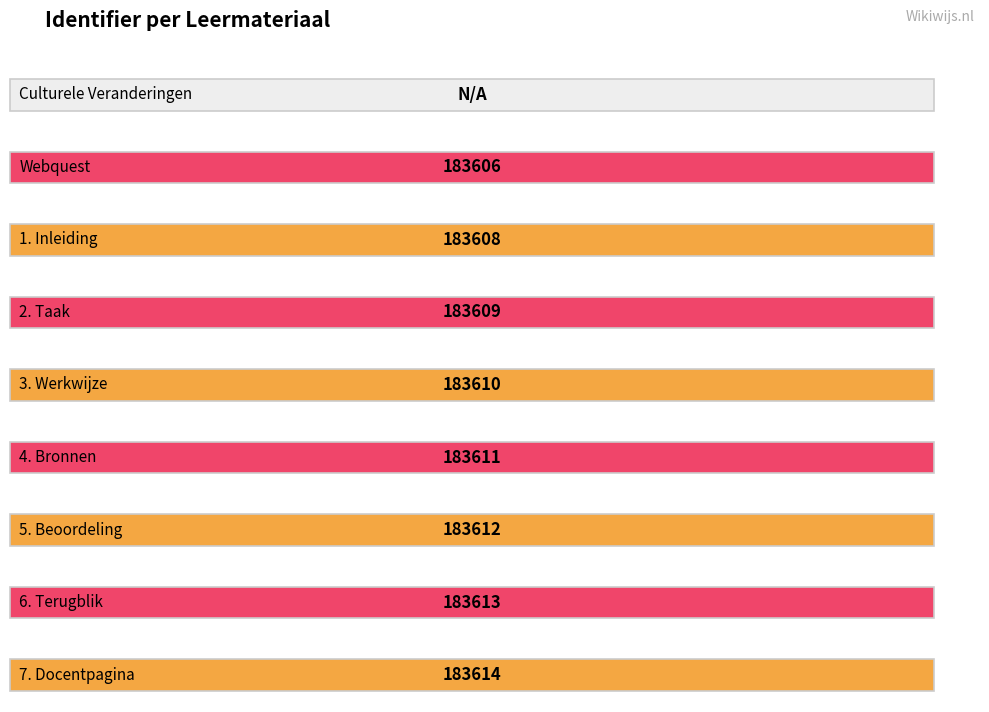

How many categories are shown in the chart?

9